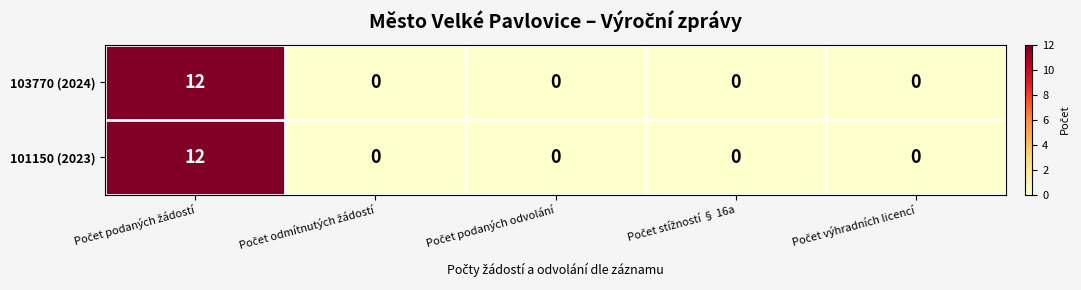

What is the difference between the maximum and second lowest values in the 103770 (2024) series?

12